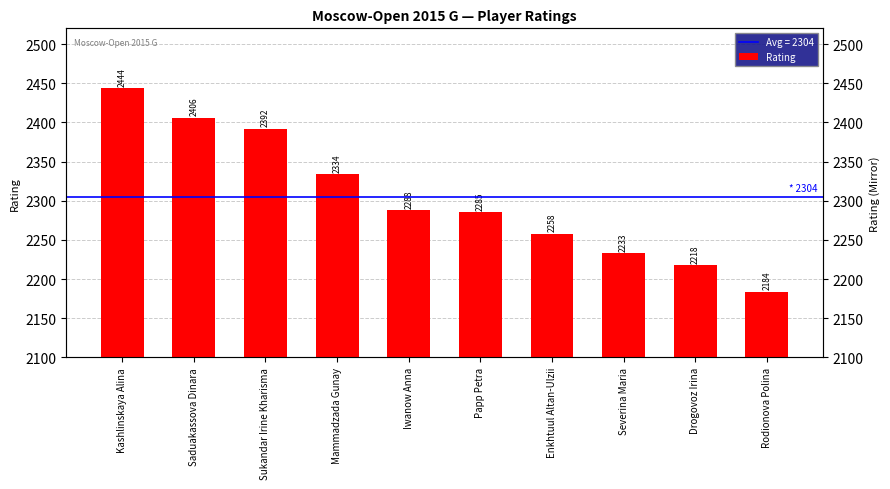

What is the value of the 10th bar from the left?

2184